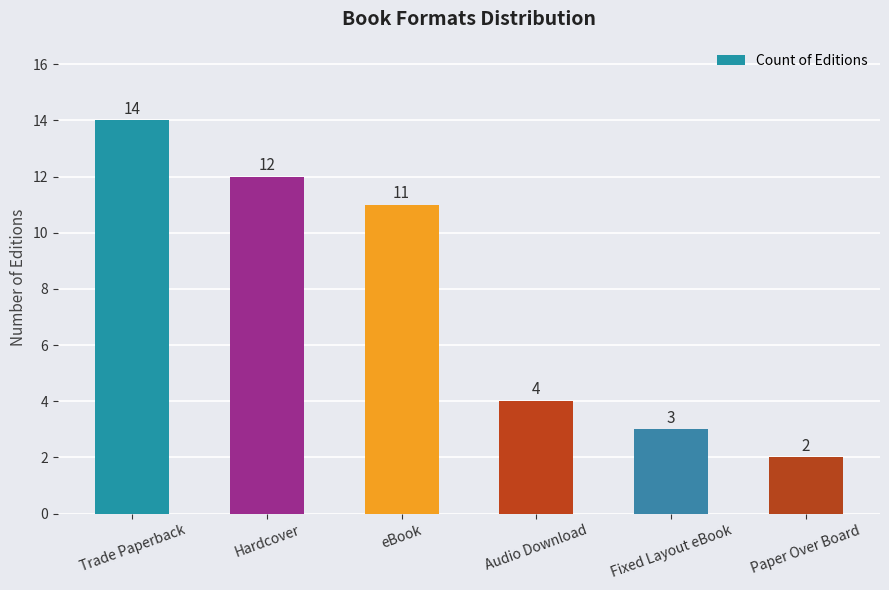

What is the sum of all values?

46